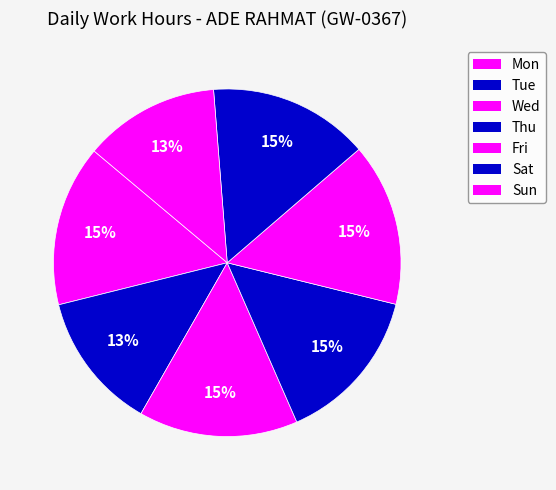

How many segments does this pie chart have?

7